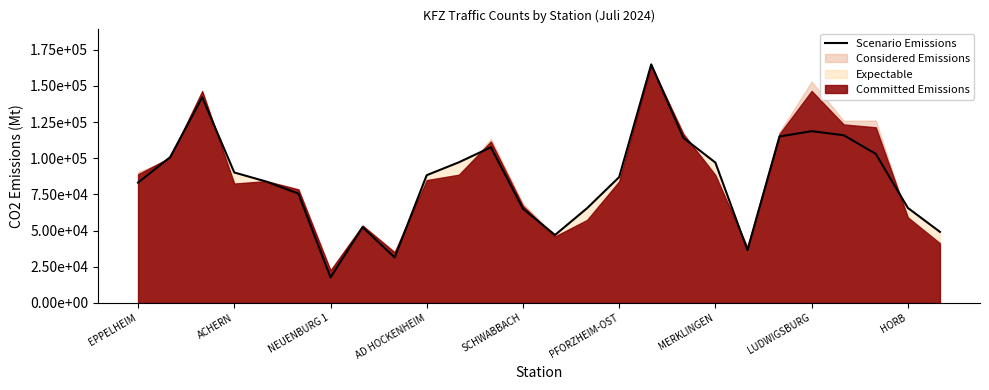

Does the chart have visible grid lines?

No